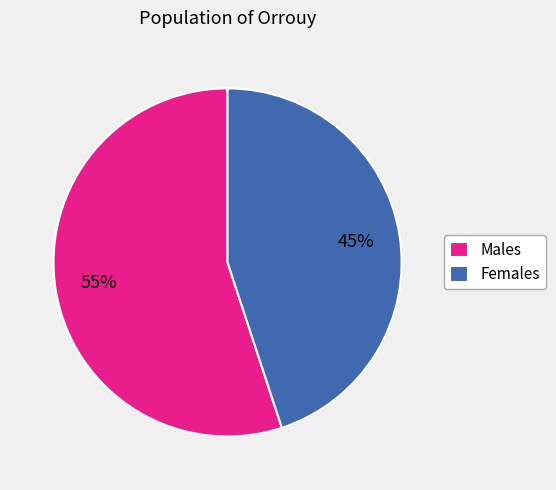

Is it true that Males is 67% of the pie?

False